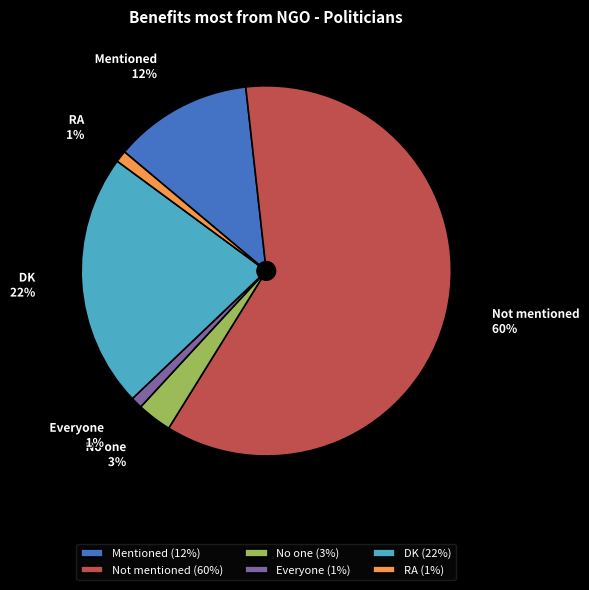

Is it true that No one is 1% of the pie?

False